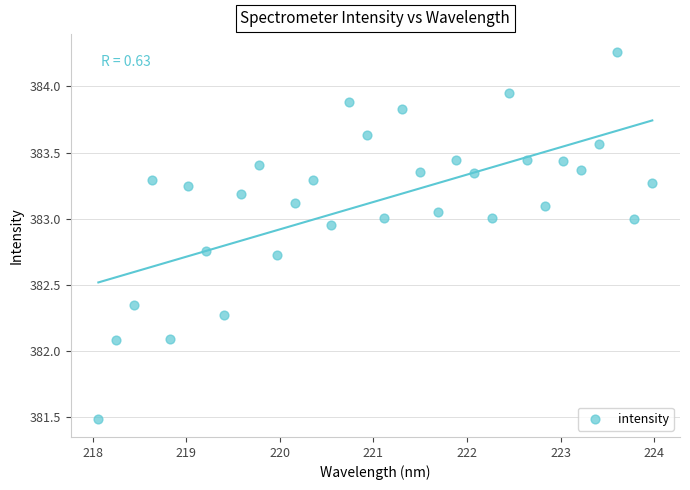

What is the range of Y values (max minus min)?

2.8